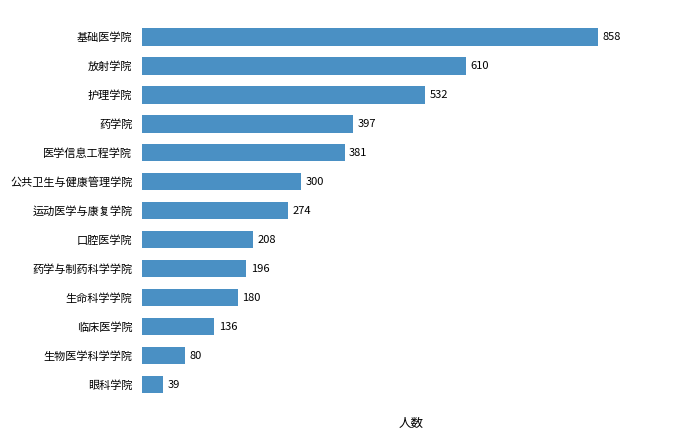

Between 护理学院 and 放射学院, which is larger?

放射学院